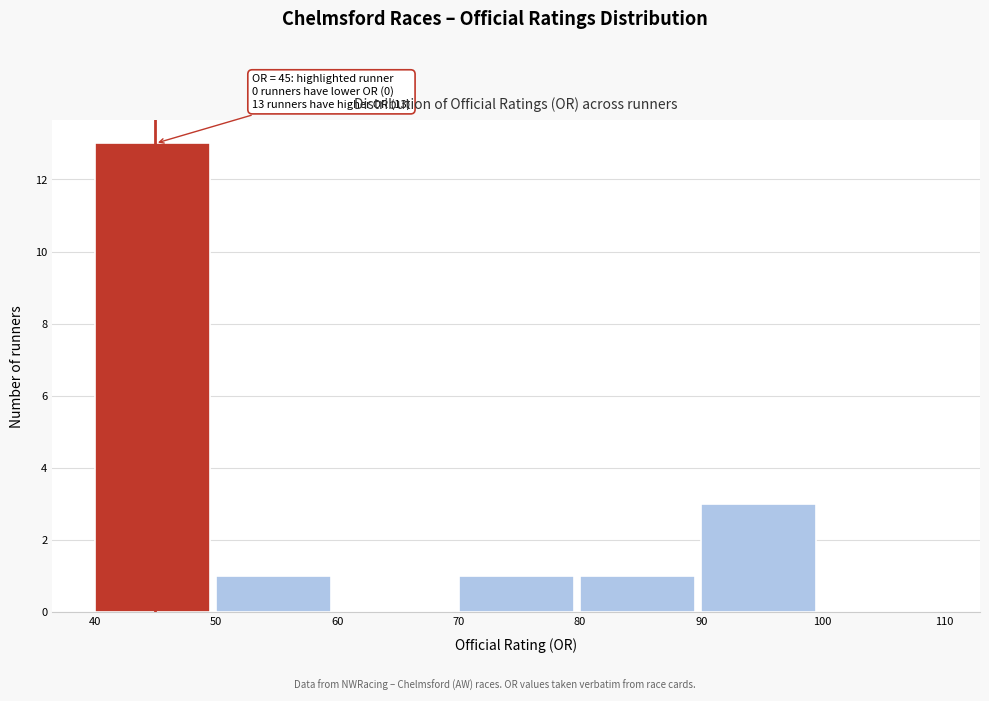

Over which range of the x-axis is the bar tallest?

40 to 50